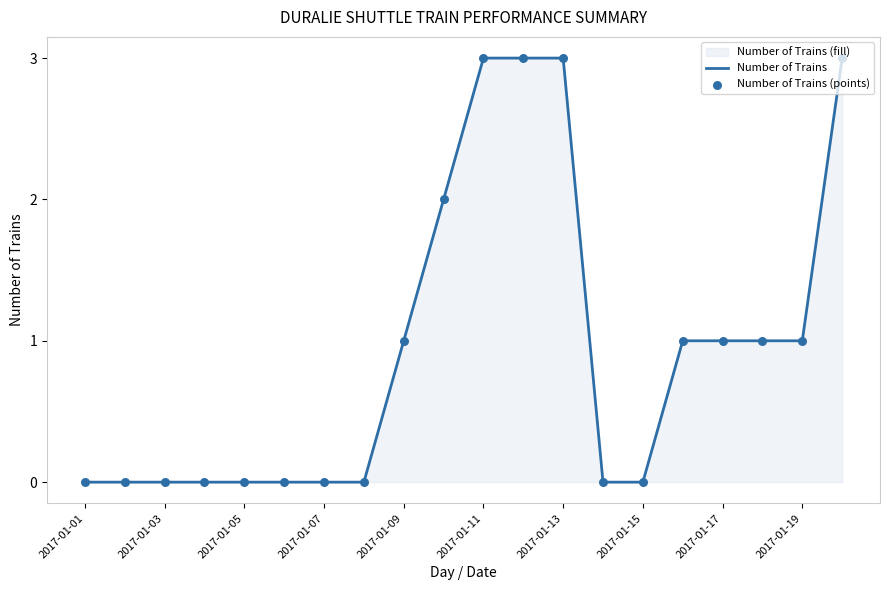

Which series reaches the minimum Y coordinate?

Number of Trains